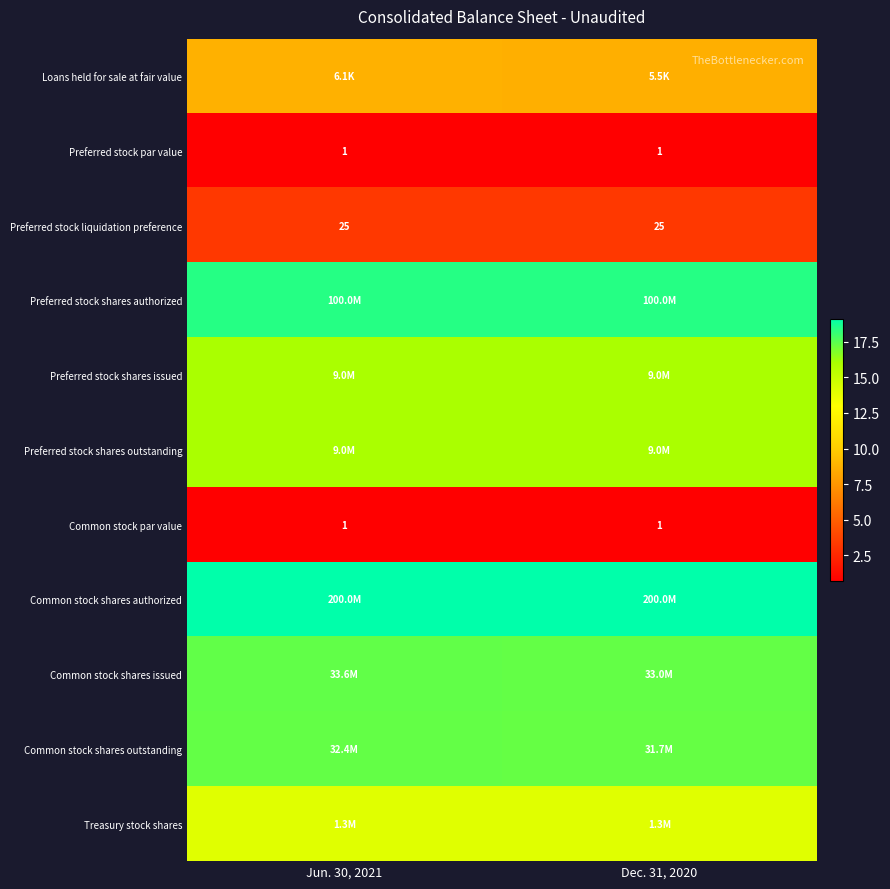

What is the difference between the highest and lowest values at Dec. 31, 2020?

18.4